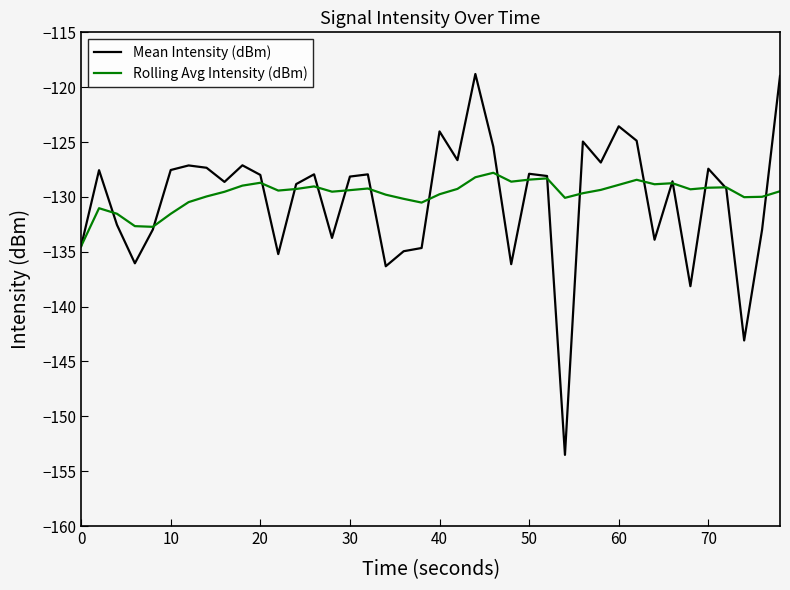

Which series has the largest range (max minus min)?

Mean Intensity (dBm)